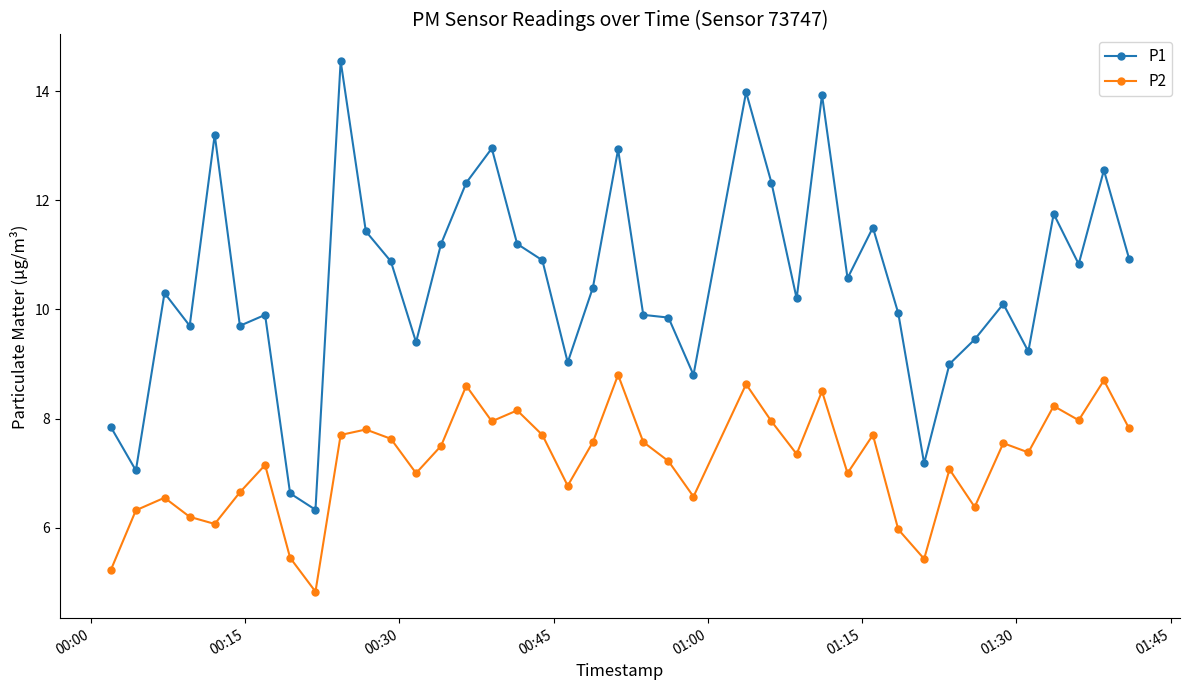

What is the difference between the maximum and second lowest values in the P2 series?

3.6